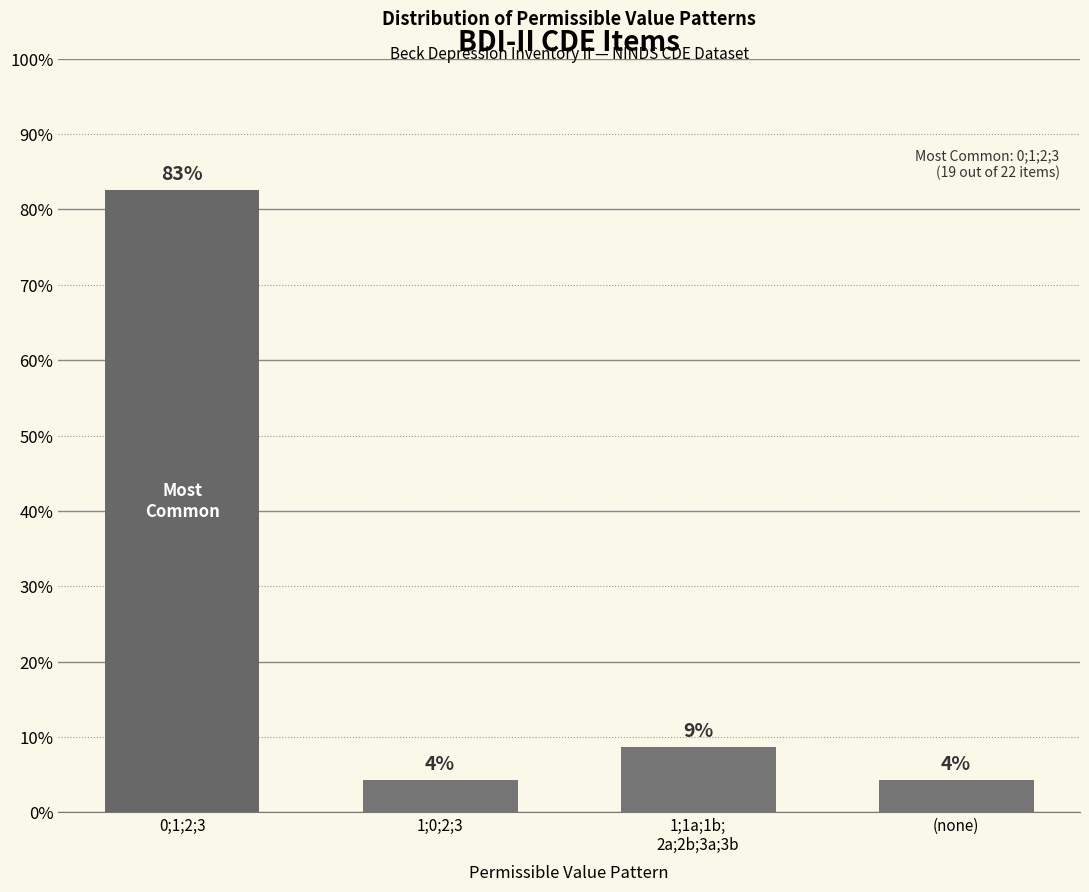

Does the chart contain any negative values?

No